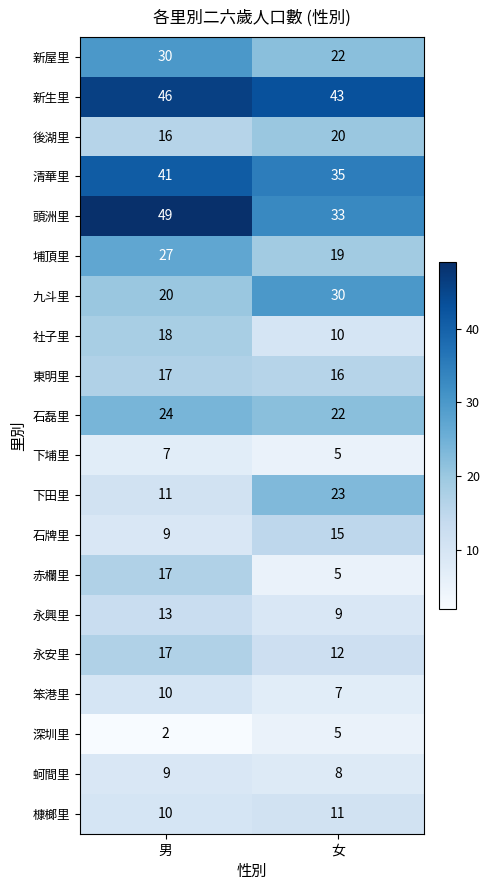

Is it true that 永興里 equals 12 at 女?

False